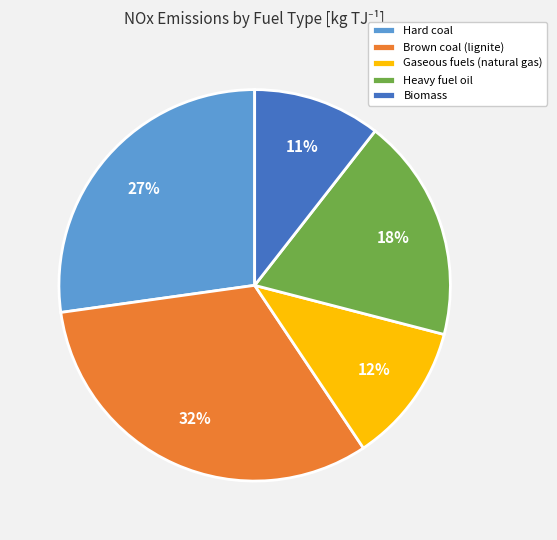

Rank the categories by value from lowest to highest.

Biomass, Gaseous fuels (natural gas), Heavy fuel oil, Hard coal, Brown coal (lignite)